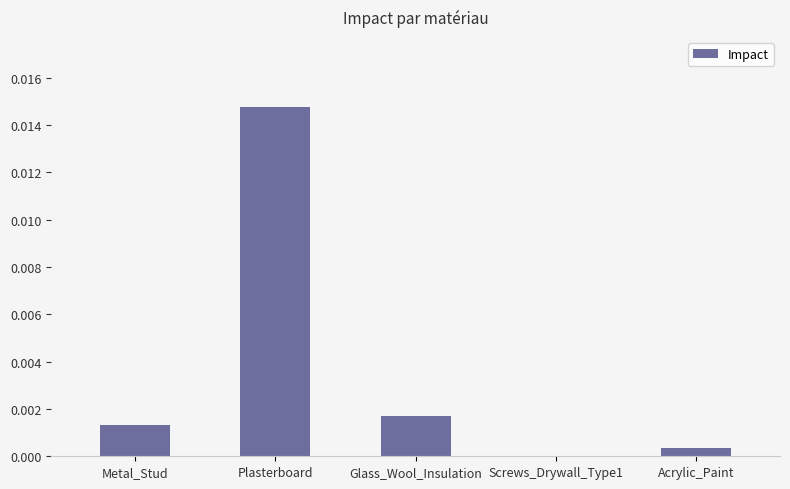

Are the bars horizontal?

No